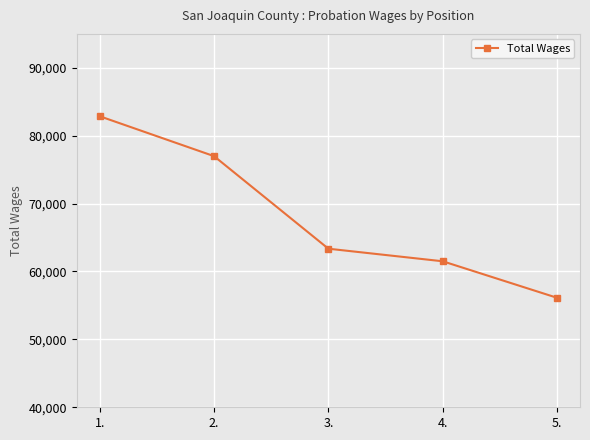

What is the change in value from 1. to 3.?

-19515